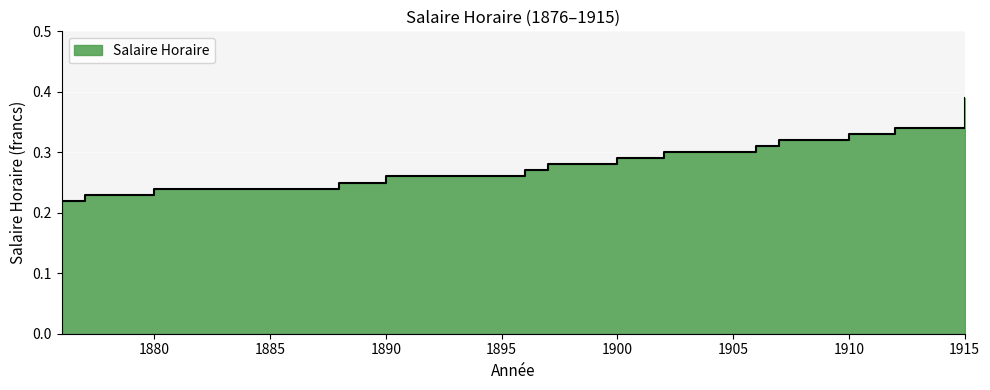

What is the approximate value at 1902?

0.3